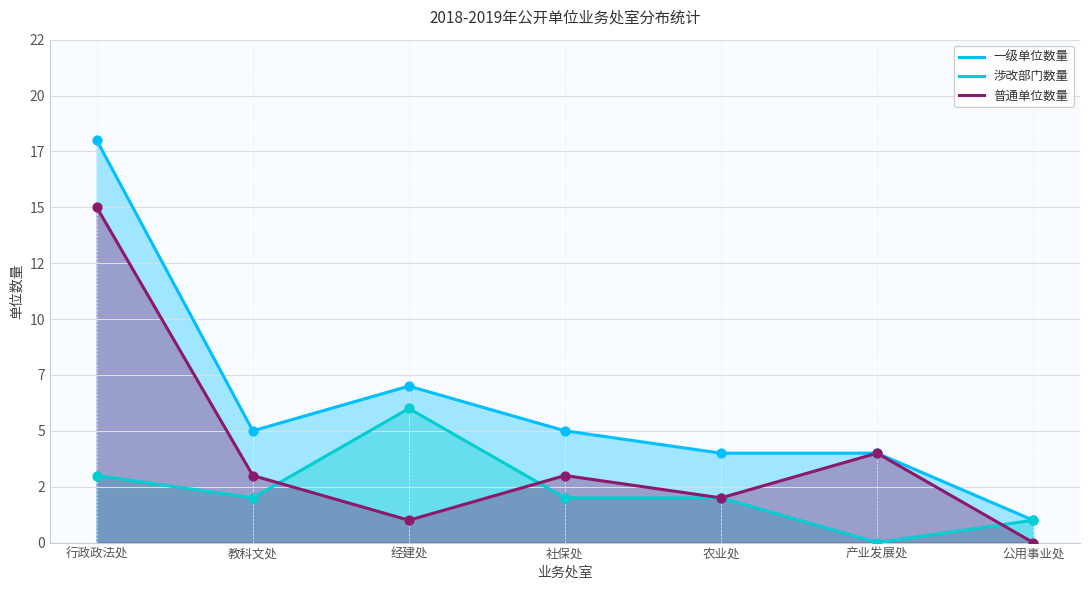

What are all the series names shown in the legend?

一级单位数量, 涉改部门数量, 普通单位数量